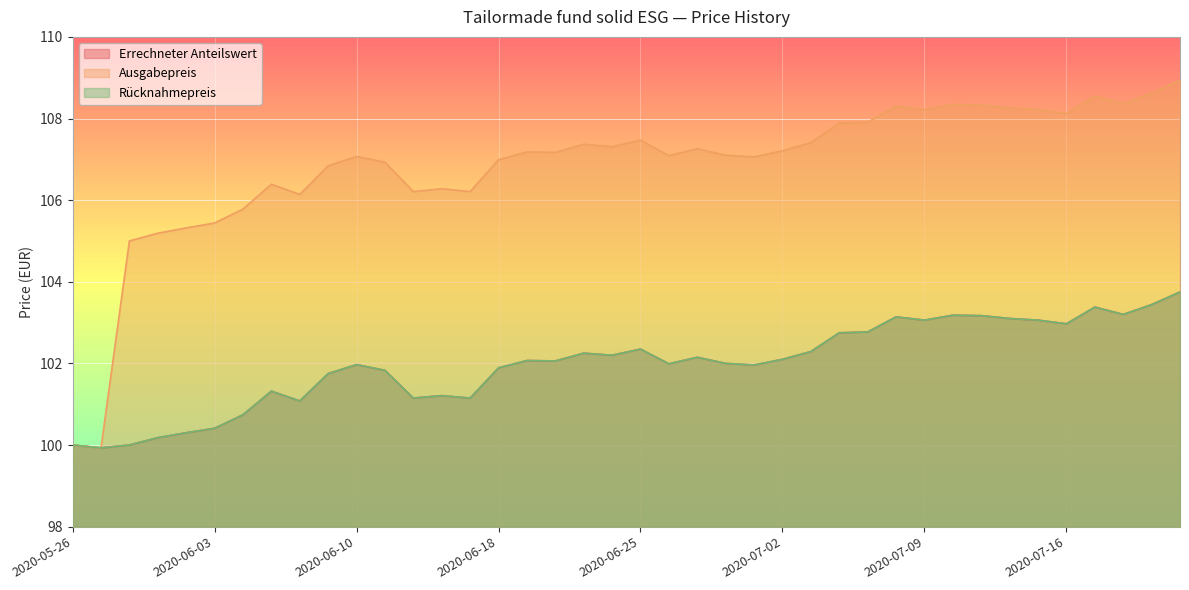

What is the difference between the Ausgabepreis values at 2020-07-07 and 2020-07-15?

0.3